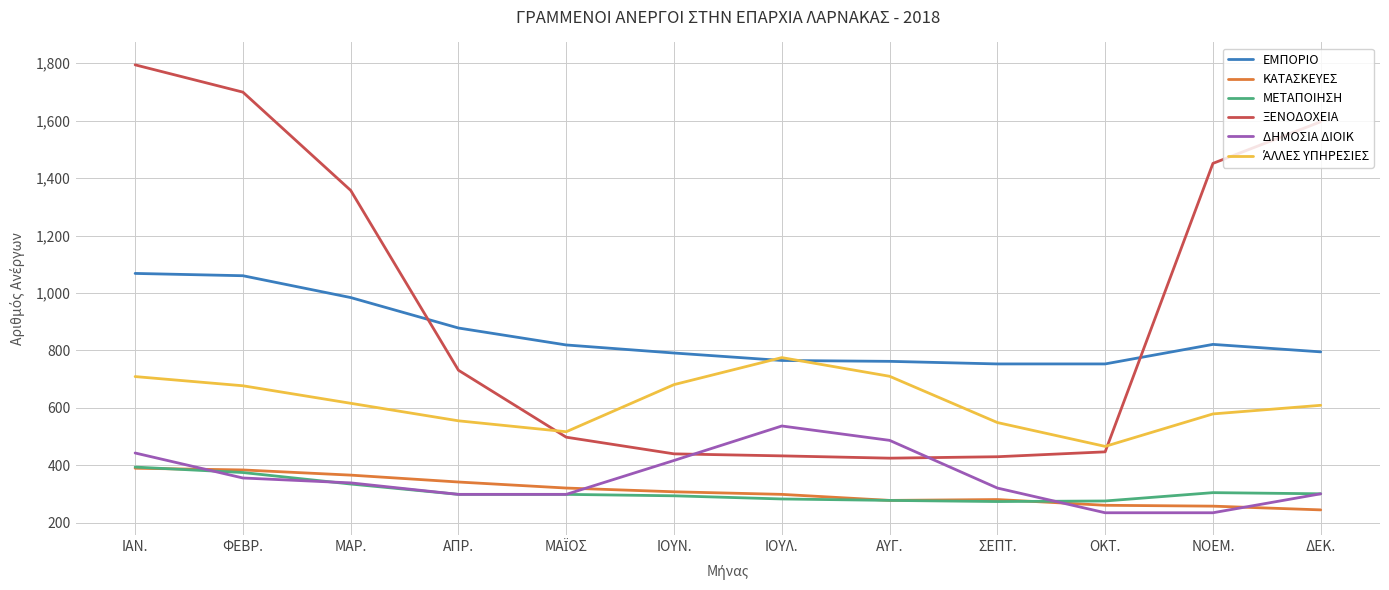

What is the spread (max minus min) of values at ΙΟΥΝ.?

497